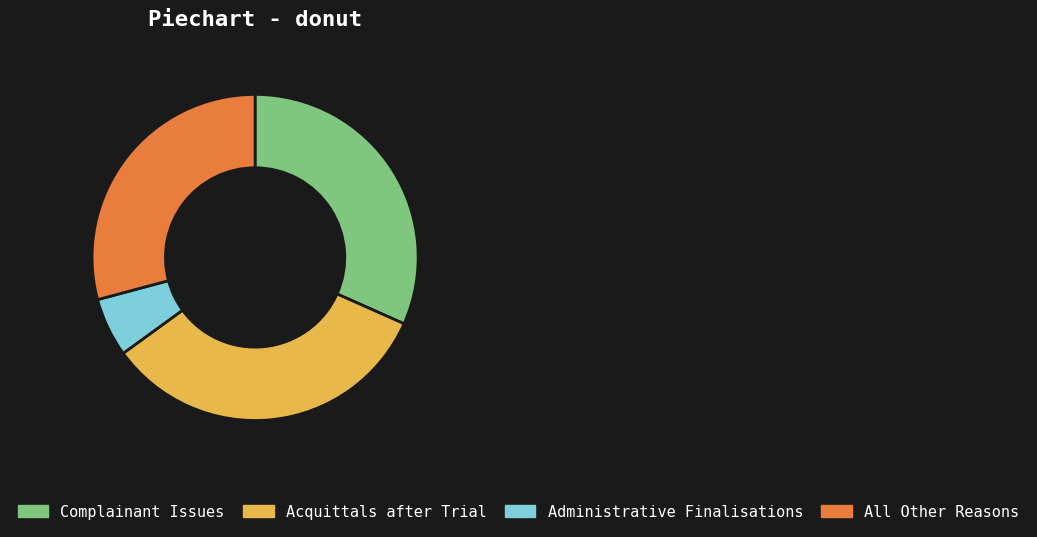

What is the ratio of the value at All Other Reasons to the value at Complainant Issues?

0.9